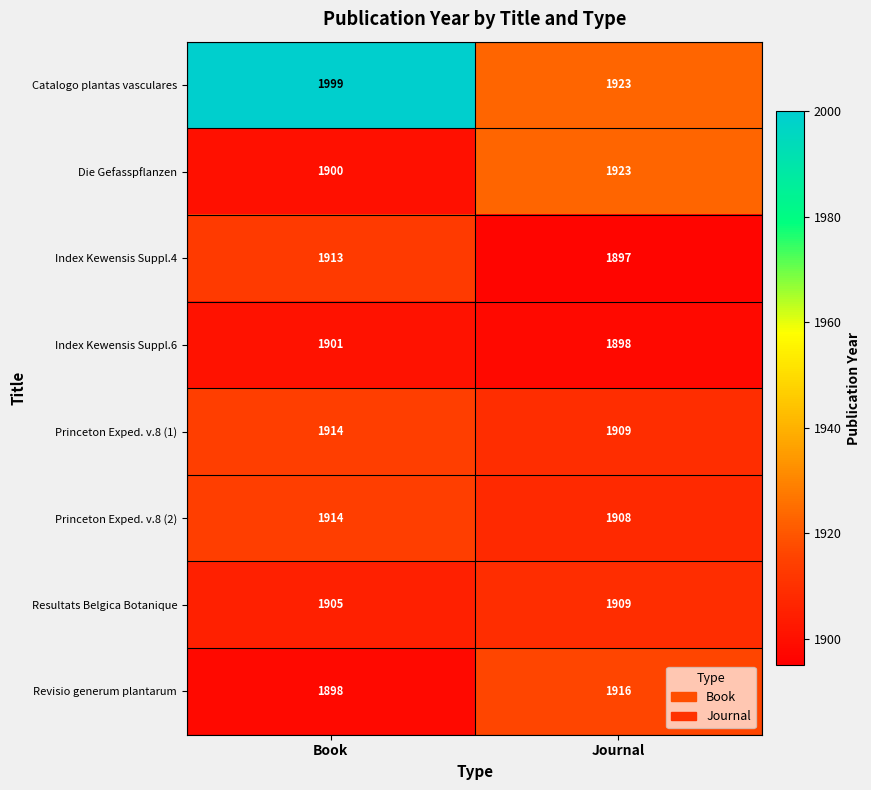

Between Book and Journal, which series saw the biggest shift?

Catalogo plantas vasculares